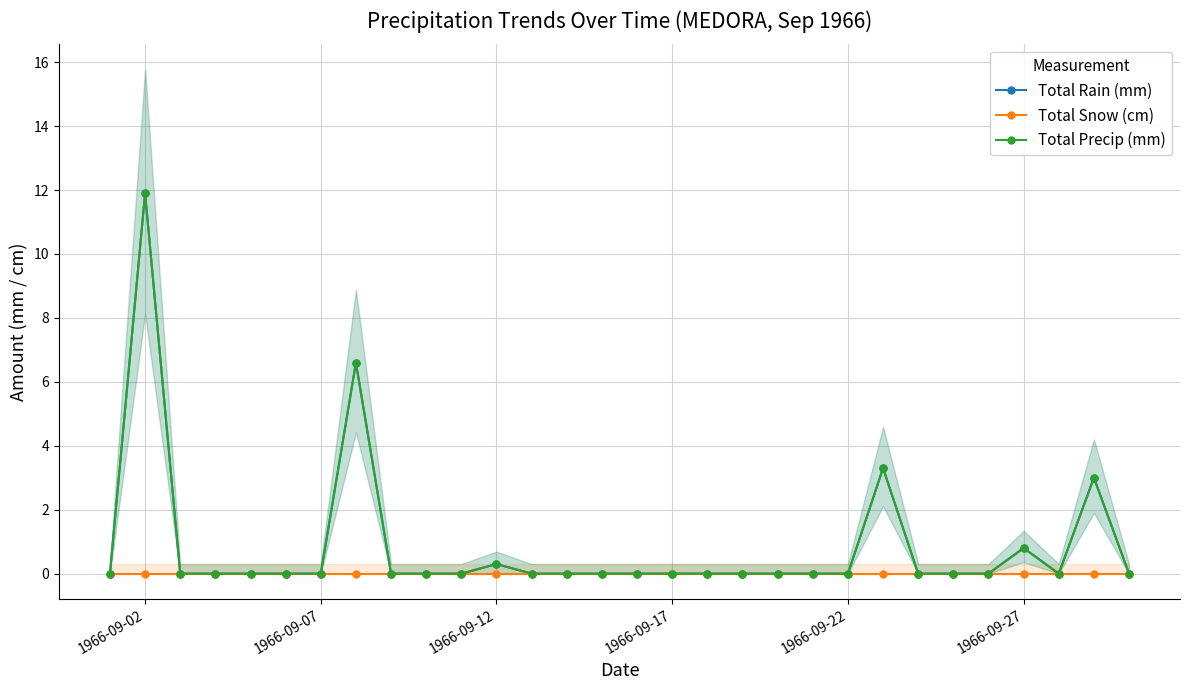

Which series has the largest range (max minus min)?

Total Rain (mm)